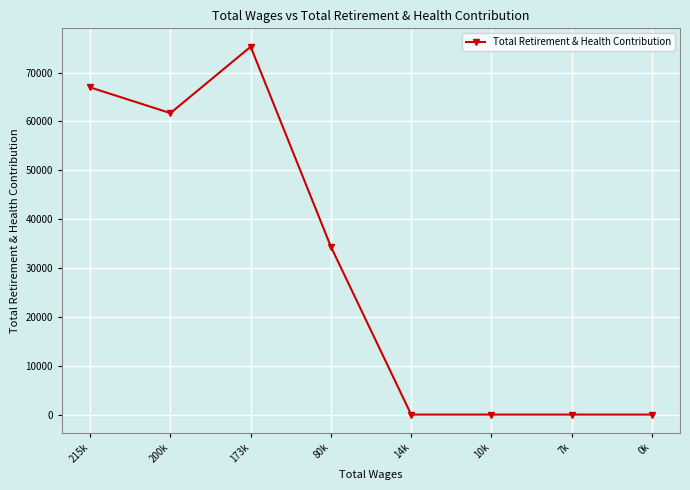

At which category does the data reach its first local valley?

200k